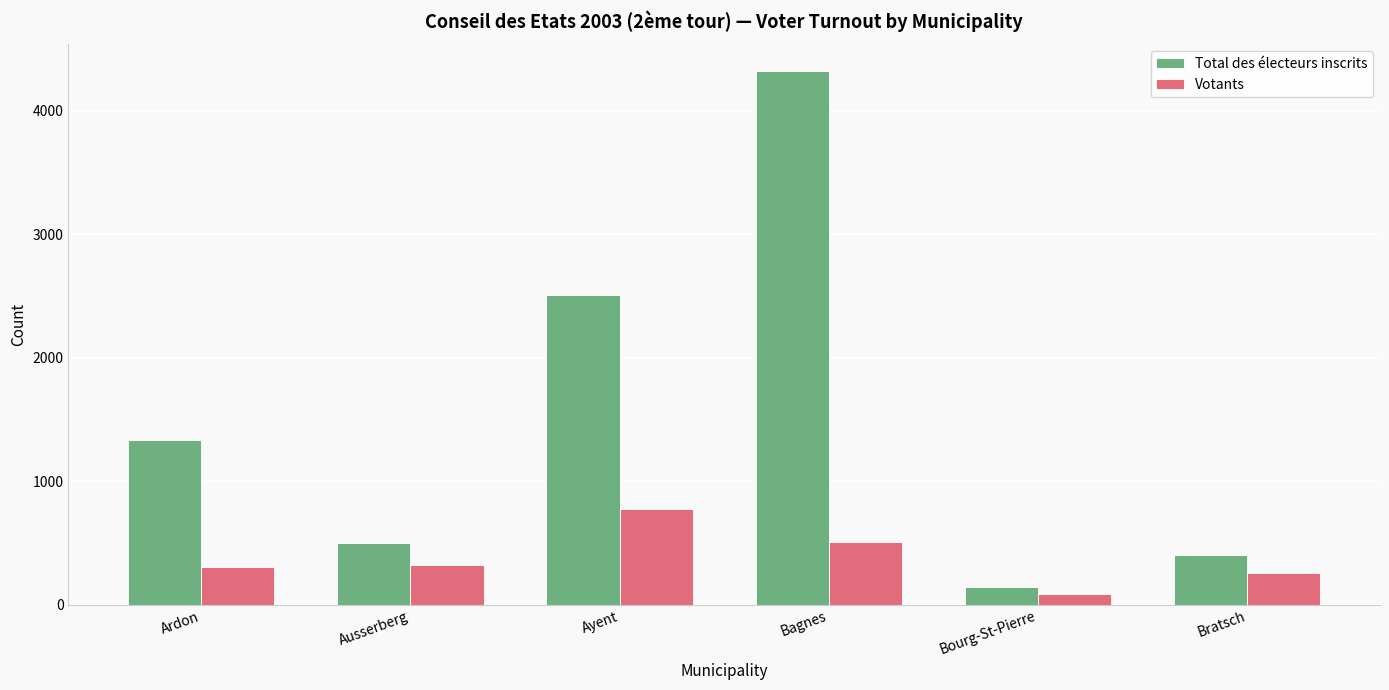

True or false: Votants has a value of 133 at Ausserberg.

False